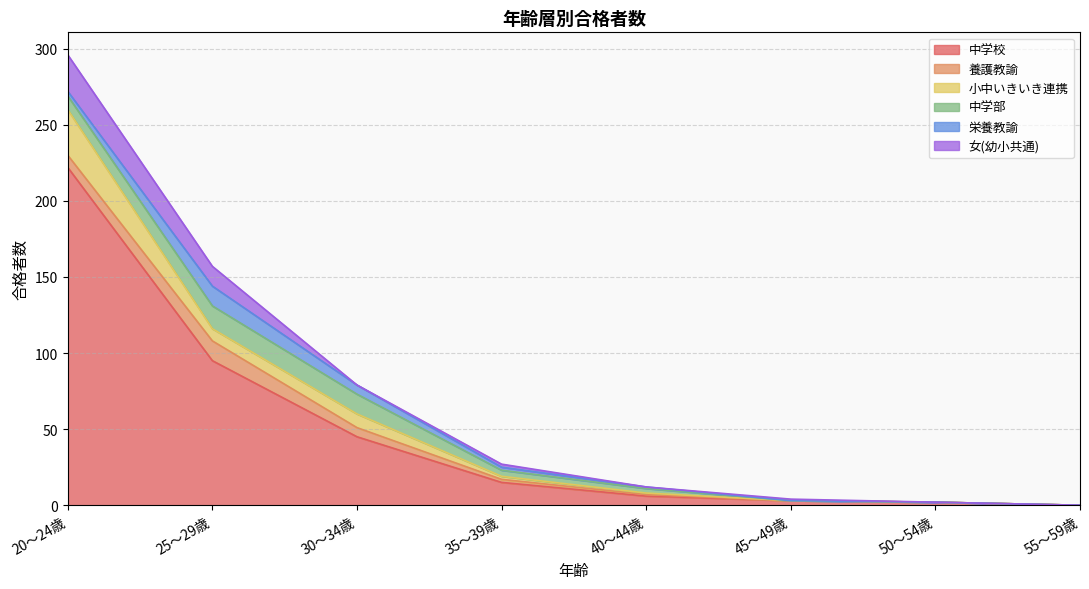

List the labels in order of 養護教諭 value, smallest first.

45～49歳, 50～54歳, 55～59歳, 40～44歳, 35～39歳, 30～34歳, 20～24歳, 25～29歳